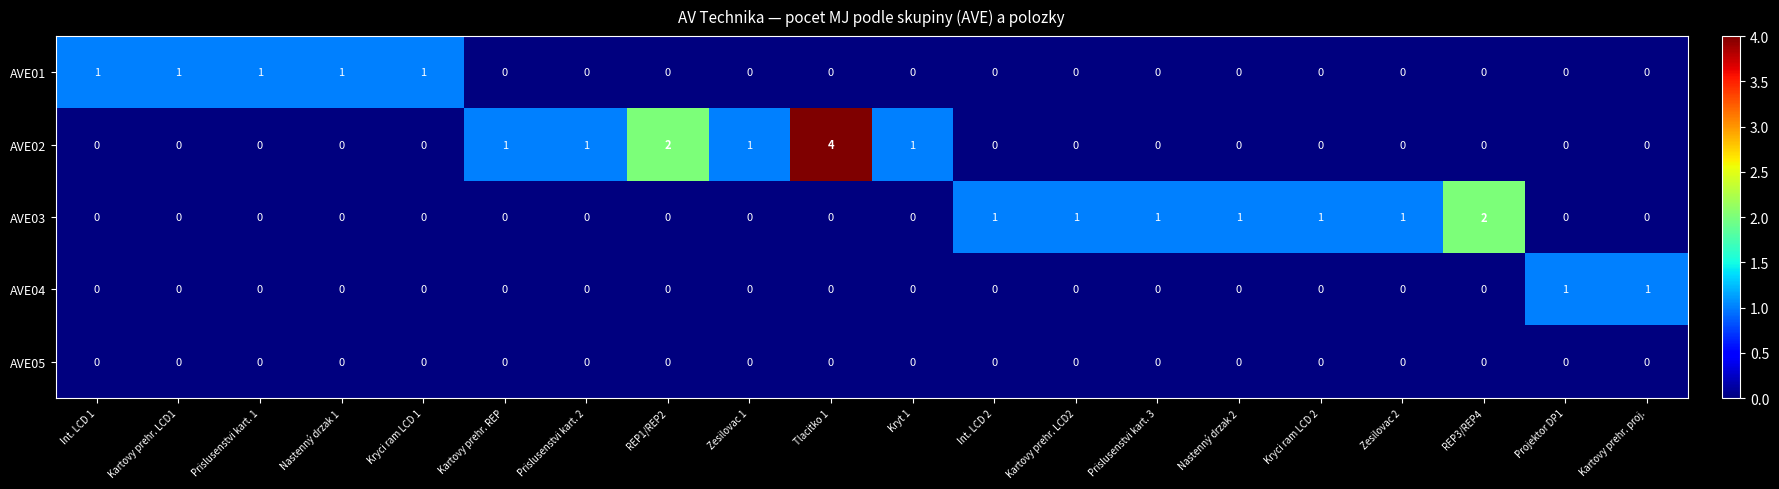

List the series in order of their overall mean, highest first.

AVE02, AVE03, AVE01, AVE04, AVE05